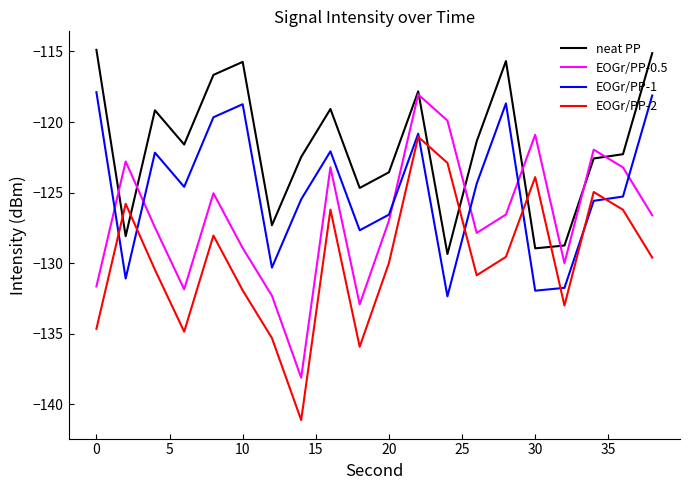

How many interior local valleys does the EOGr/PP-0.5 series have?

5